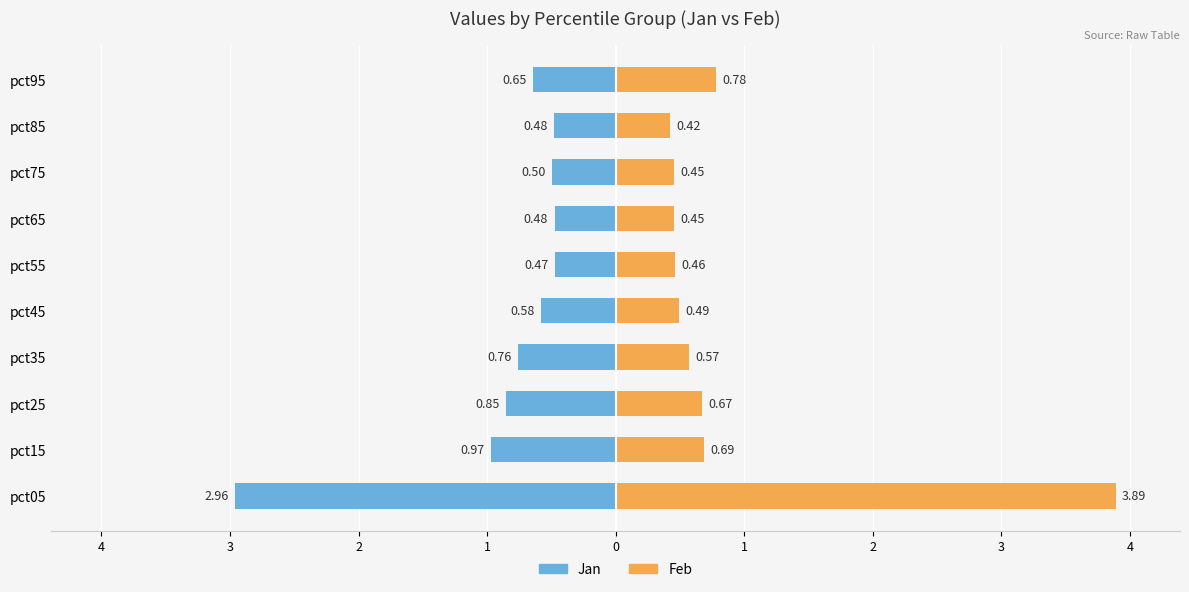

What is the difference between the Jan values at pct95 and pct75?

0.1